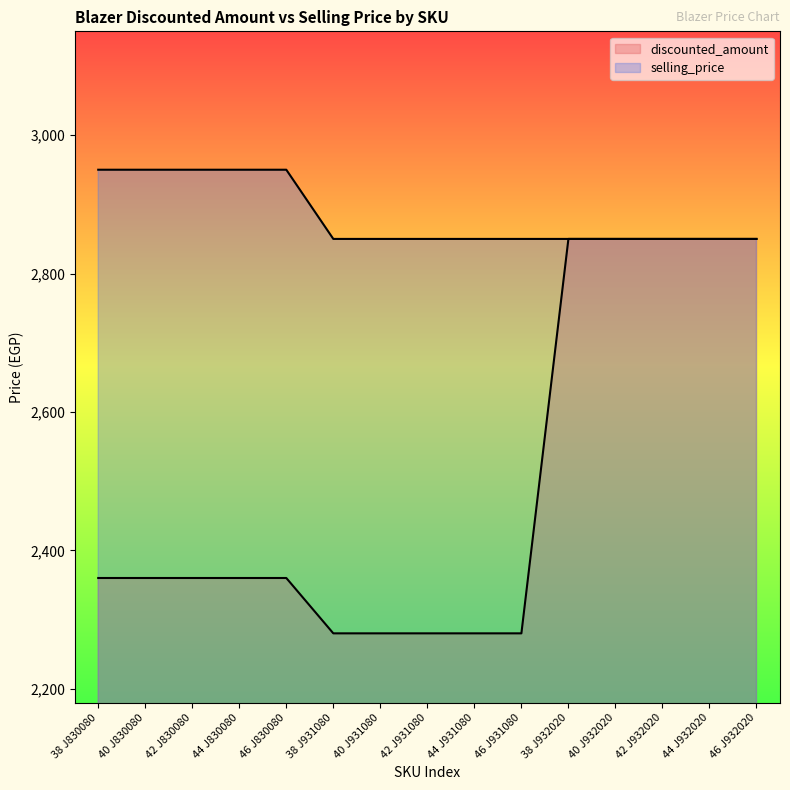

Reading left to right, list all the values displayed in this chart.

discounted_amount: 2360	2360	2360	2360	2360	2280	2280	2280	2280	2280	2850	2850	2850	2850	2850
selling_price: 2950	2950	2950	2950	2950	2850	2850	2850	2850	2850	2850	2850	2850	2850	2850